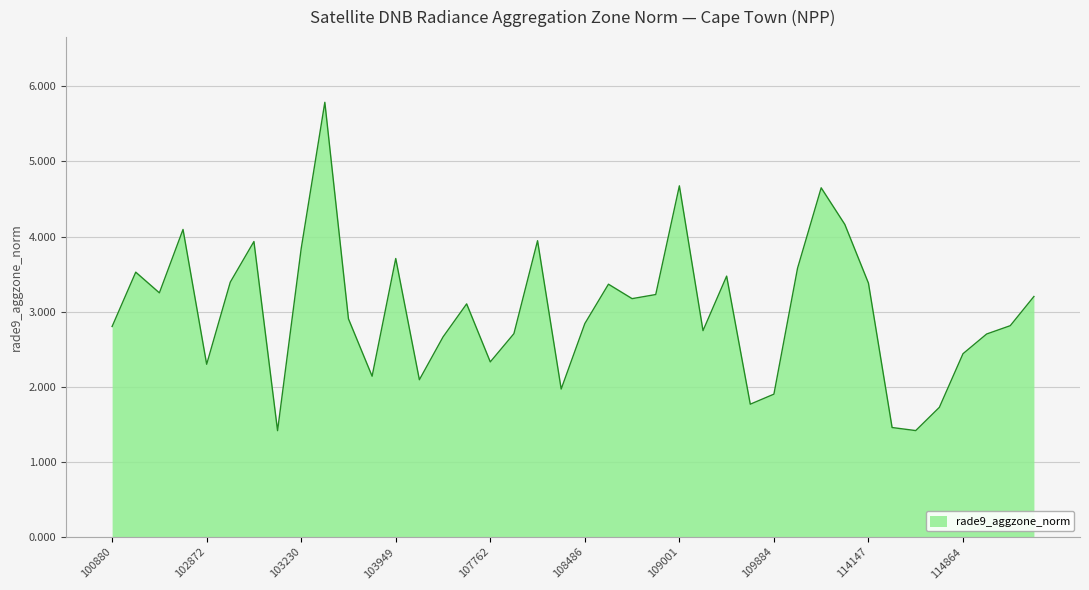

How many lines are shown in the chart?

1